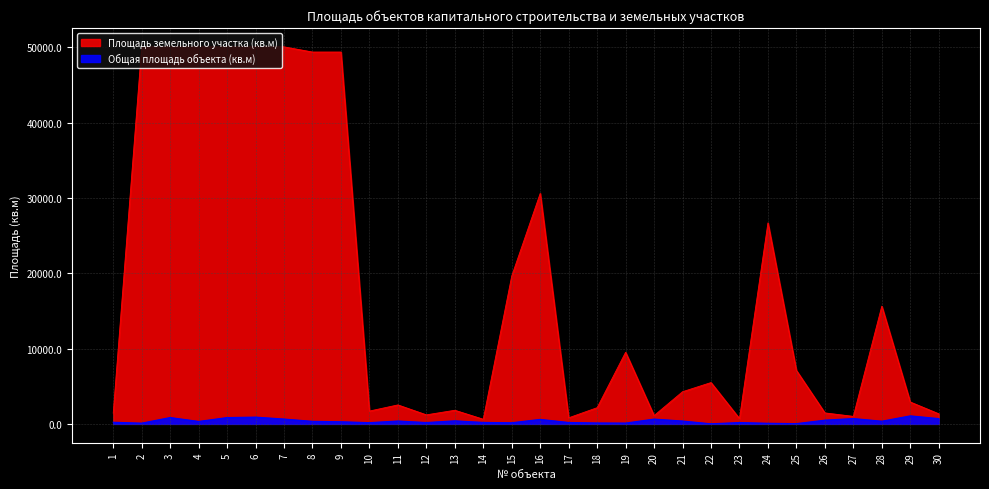

Read the Общая площадь объекта (кв.м) value at 5.

839.5